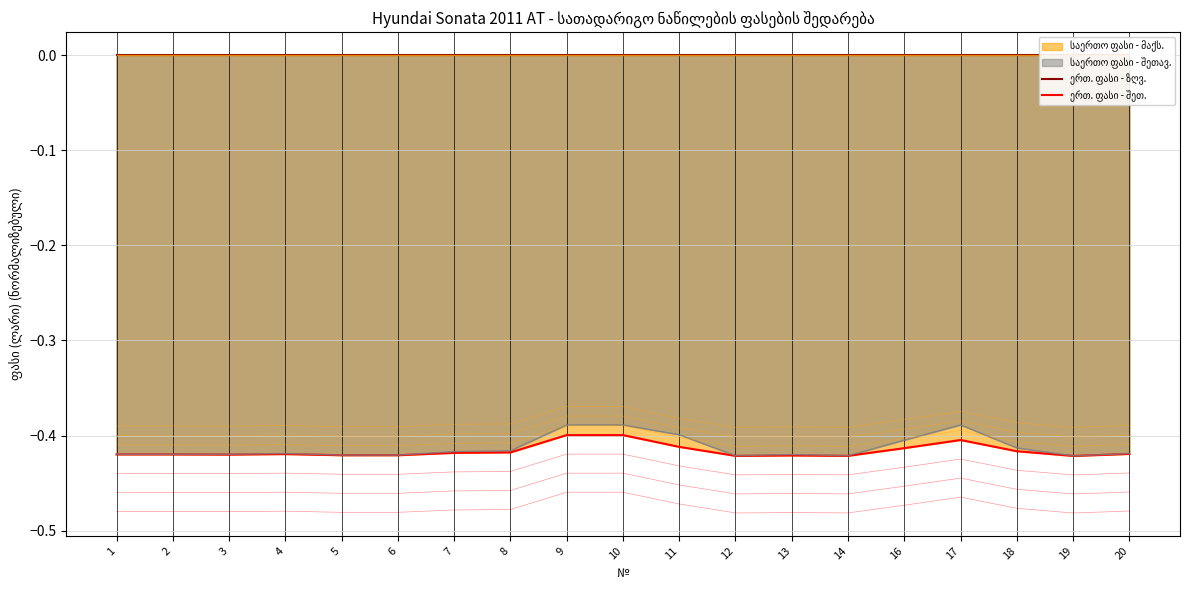

Where is the first local minimum for სათ. ნაწ. - შემოთავაზება?

12